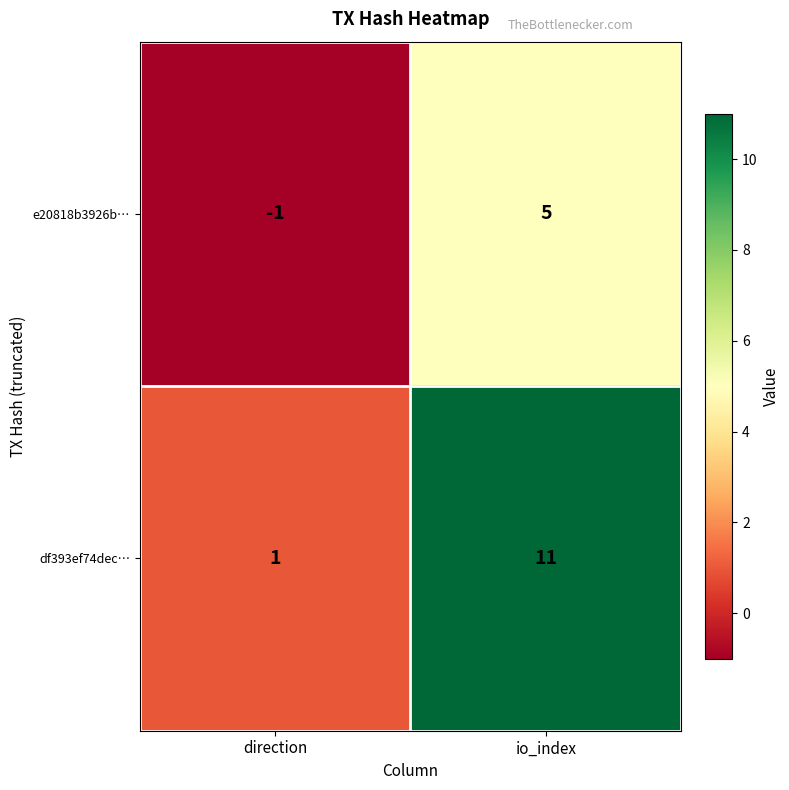

Reading left to right, transcribe all the data shown in this chart.

e20818b3926b…: -1	5
df393ef74dec…: 1	11